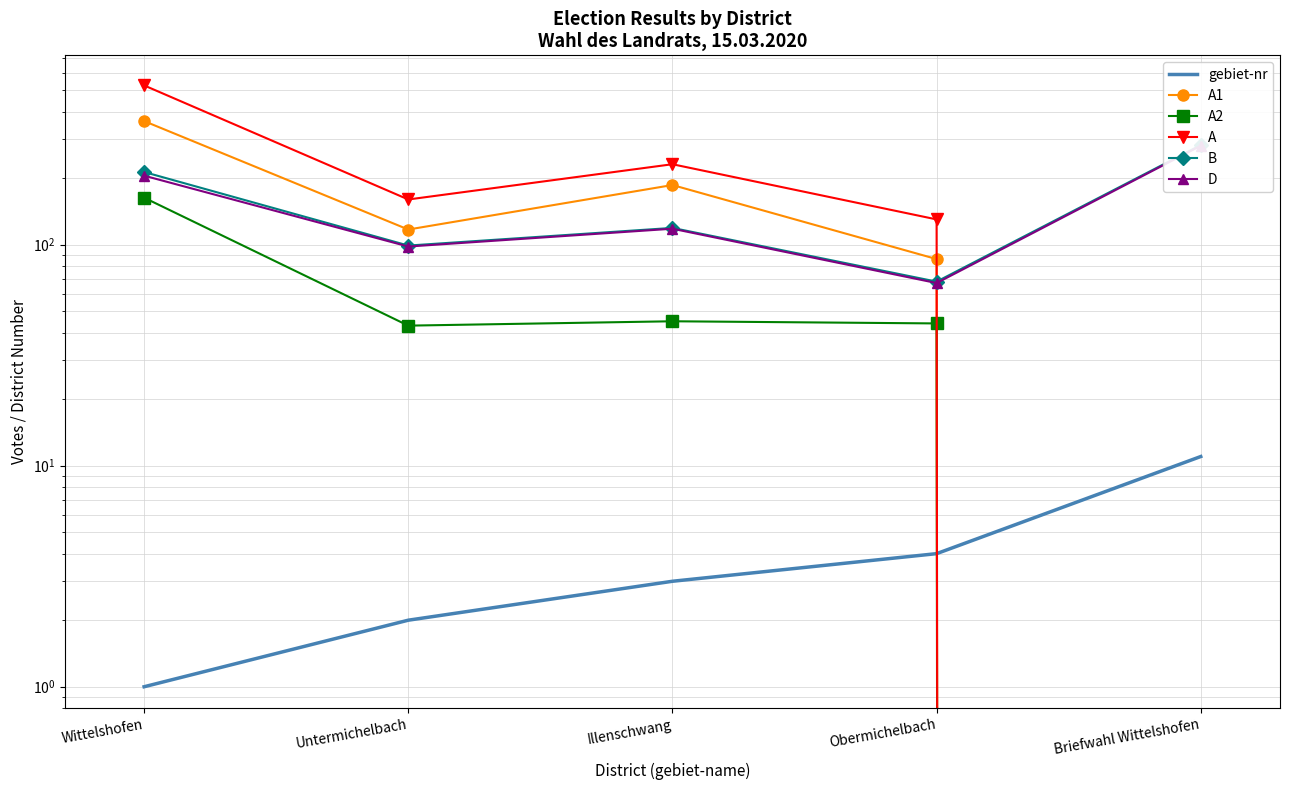

Rank the categories by gebiet-nr value from lowest to highest.

Wittelshofen, Untermichelbach, Illenschwang, Obermichelbach, Briefwahl Wittelshofen